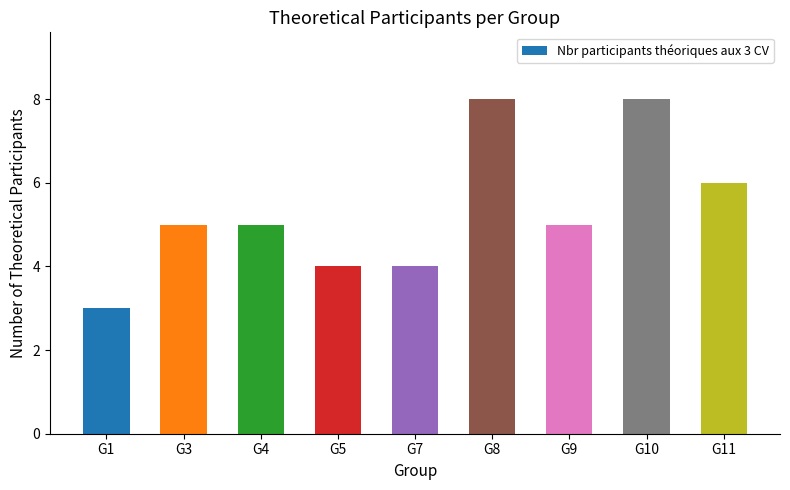

What is the value of the 3rd bar from the left?

5